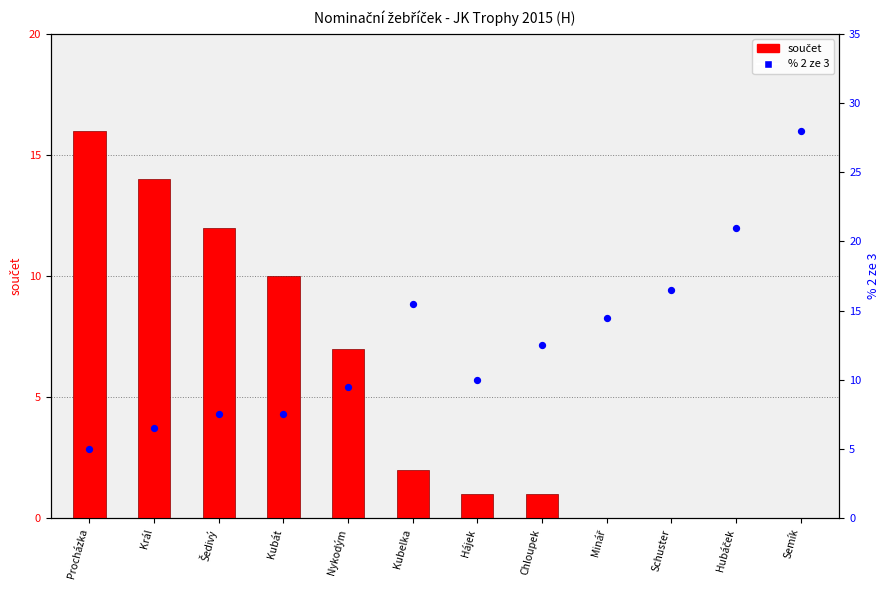

Which series has the largest total across all categories?

% 2 ze 3